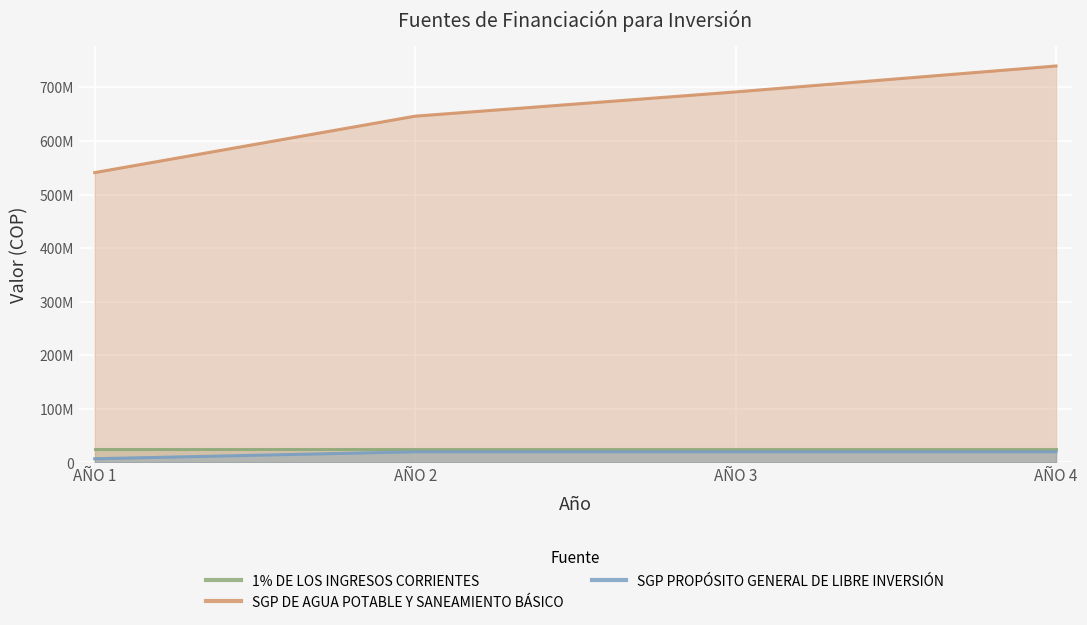

At which category is the sum across all series the highest?

AÑO 4